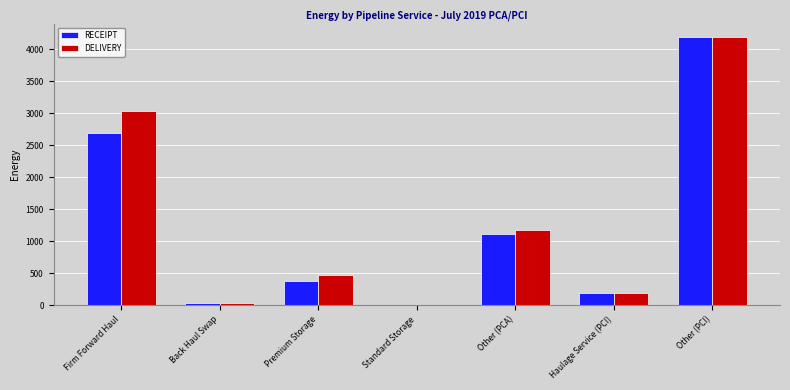

The value of DELIVERY at Other (PCI) is 4192.9. True or false?

True